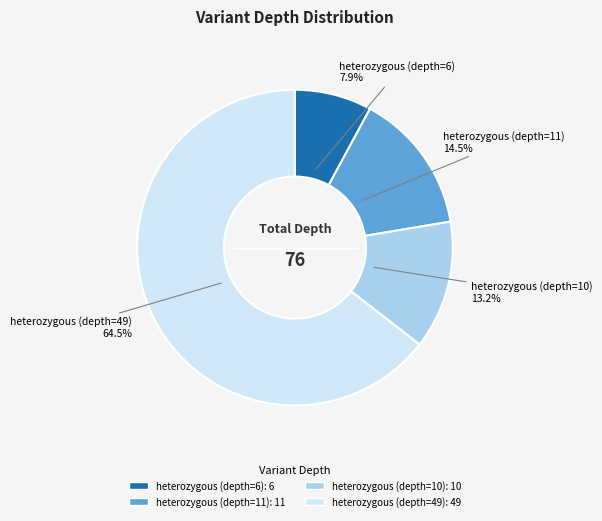

The heterozygous (depth=6) slice represents 8% of the pie. True or false?

True